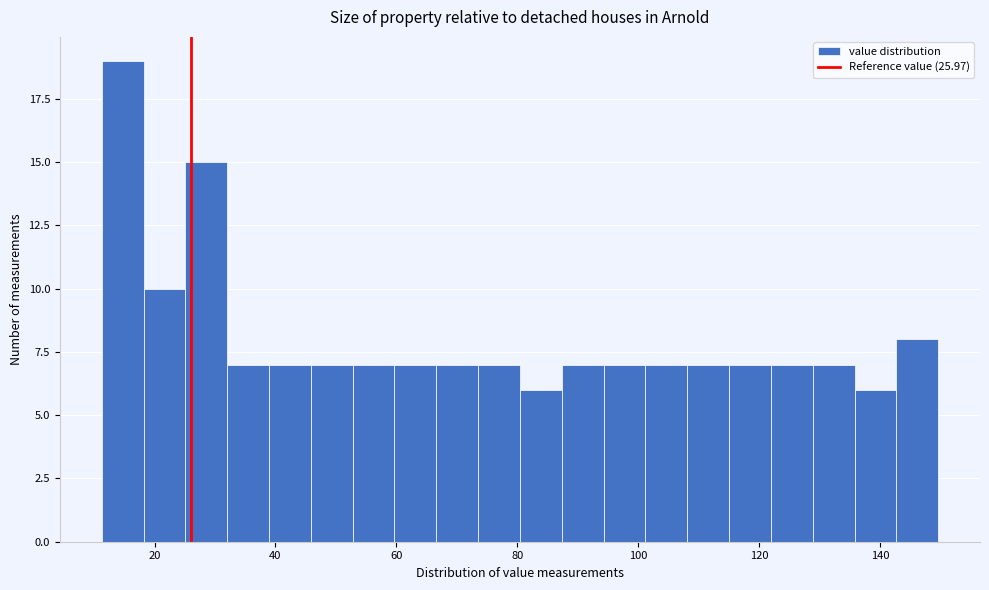

Read against the x-axis, roughly where is the centre of the tallest bar?

14